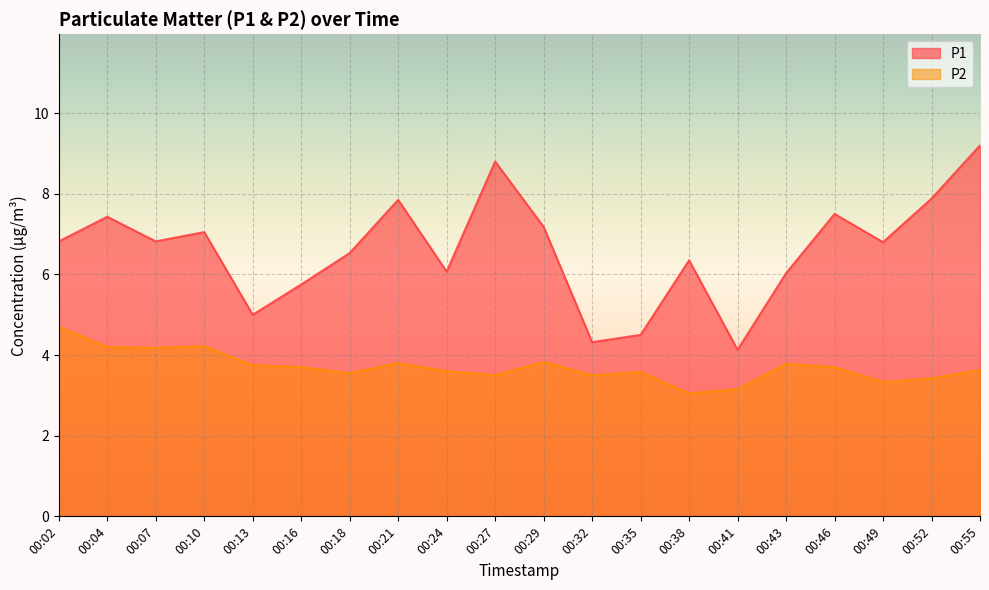

What is the difference between the highest and lowest values at 00:43?

2.3